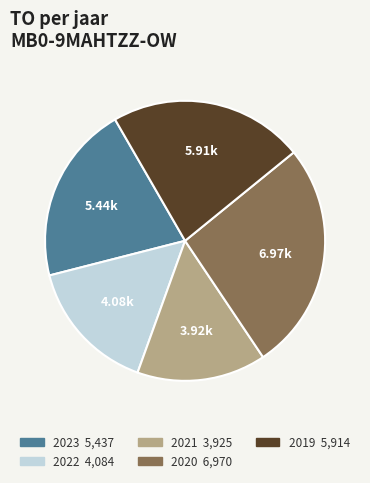

Is there a majority slice in this chart?

No